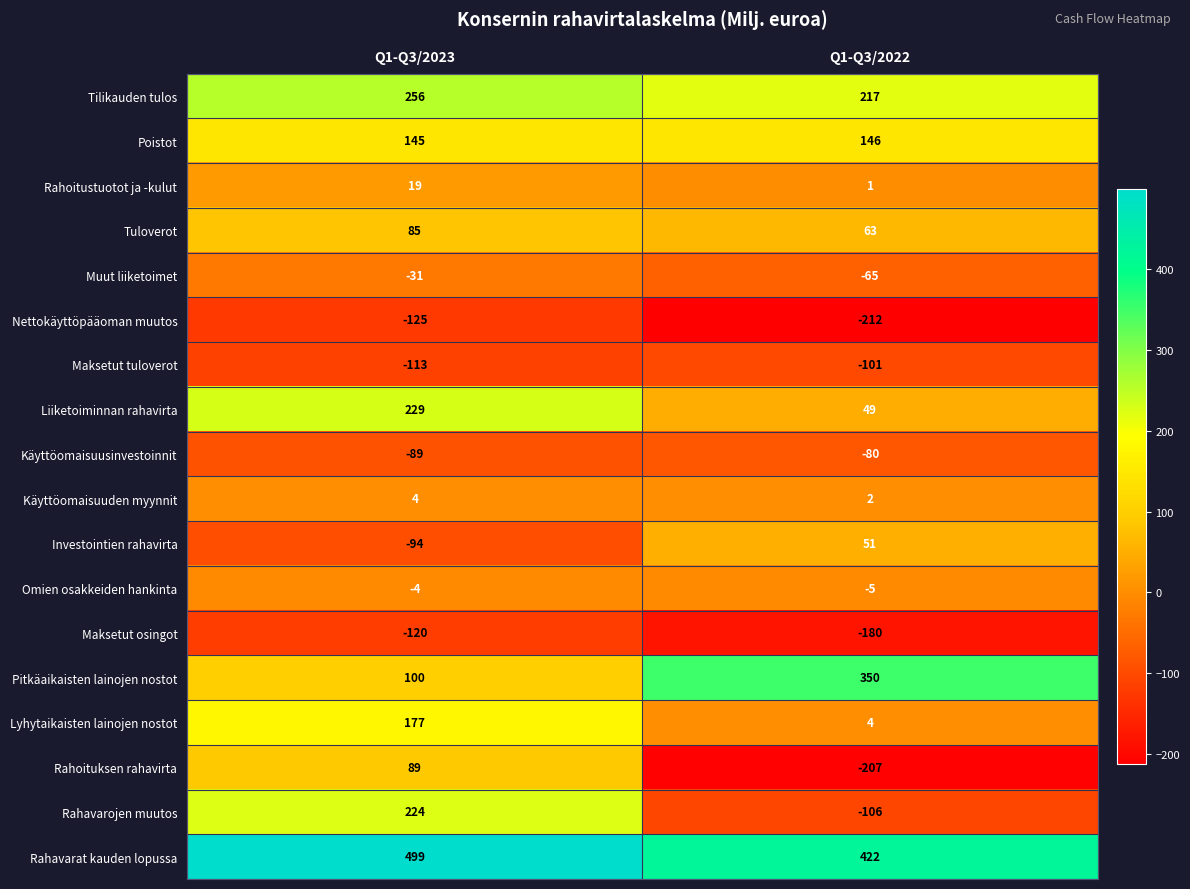

Where is Muut liiketoimet nearest to the value -48?

Q1-Q3/2023